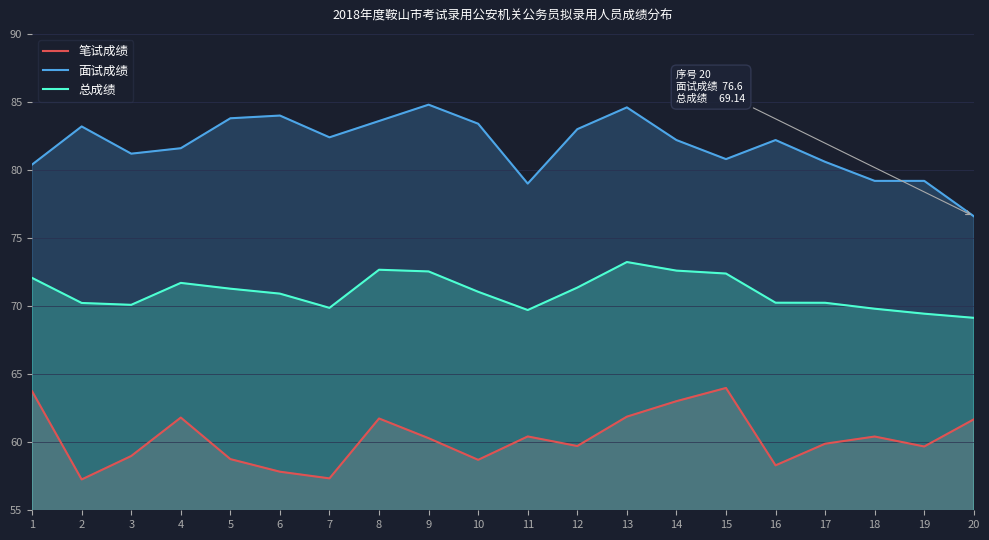

At which category does 面试成绩 reach its first local valley?

3